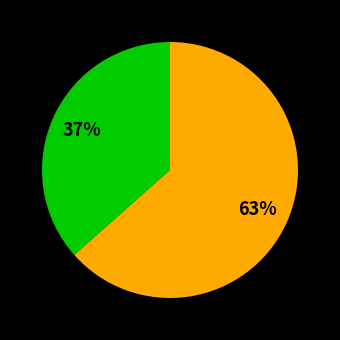

To the nearest percent, what is the average slice percentage?

50%